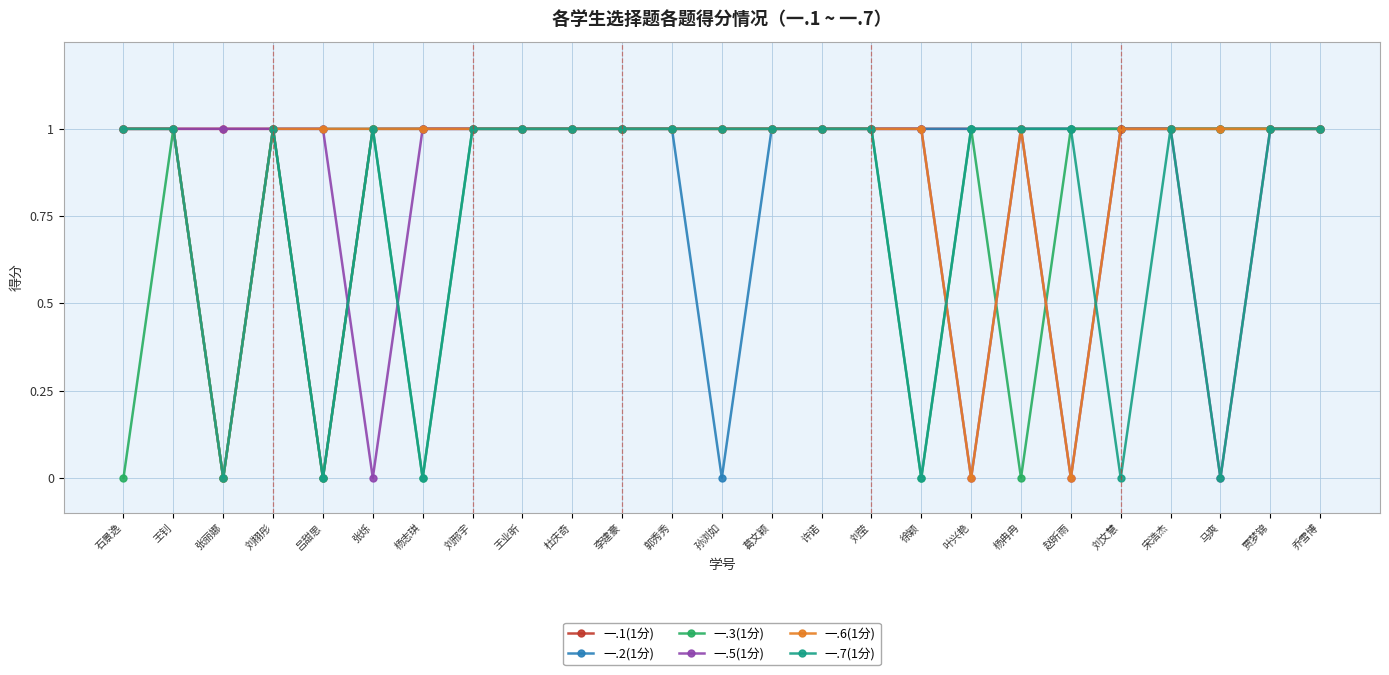

The 一.6(1分) series shows 1 at 葛文颖. True or false?

True